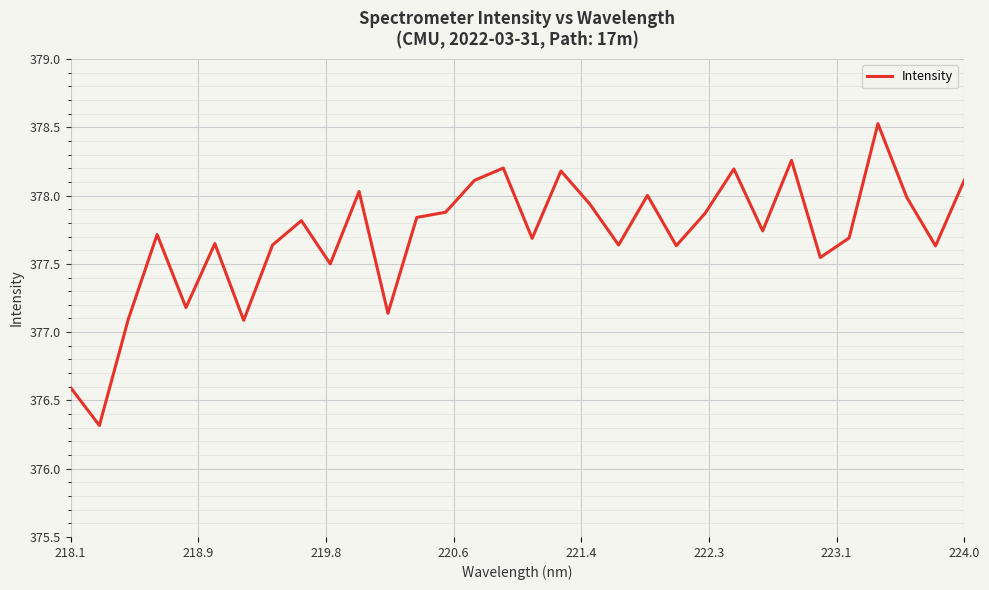

What is the minimum value shown in the chart?

376.3